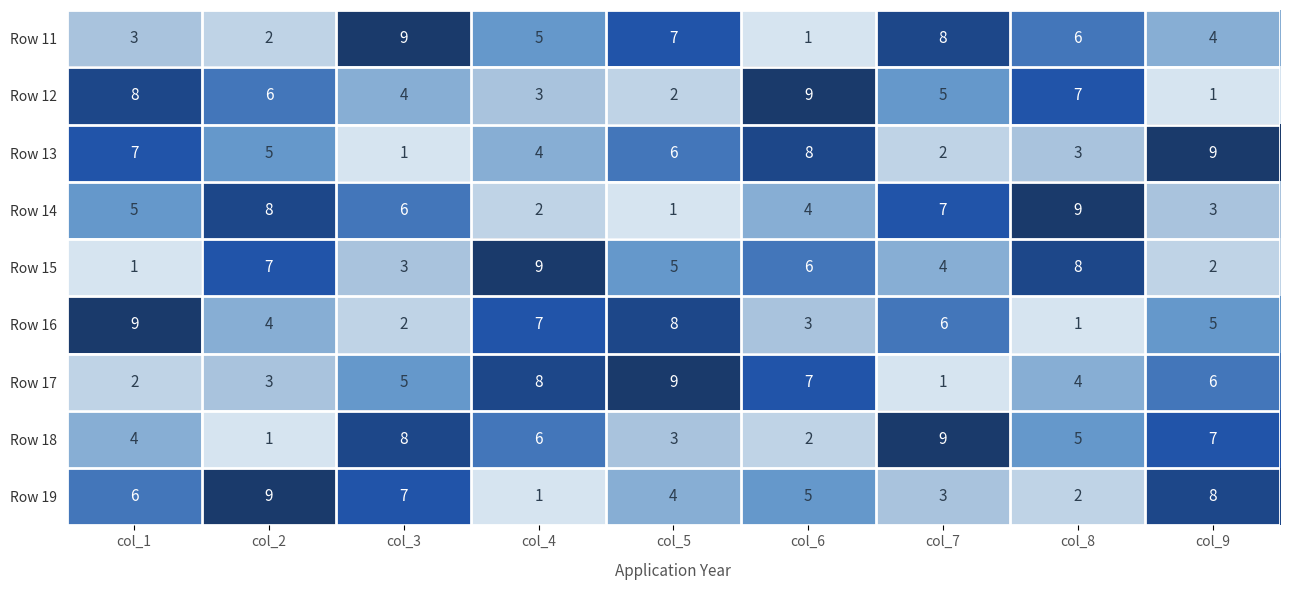

Where is Row 19 nearest to the value 5?

col_6